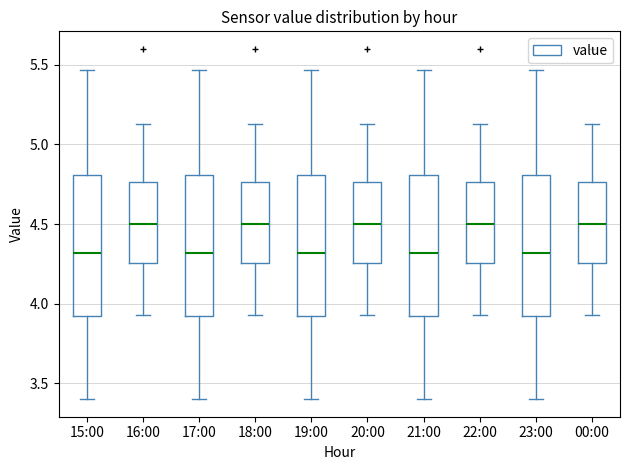

Where does the upper whisker of the box for 16:00 end on the y-axis? The values are not printed on the chart, so give them approximately, as read against the axis.

5.15